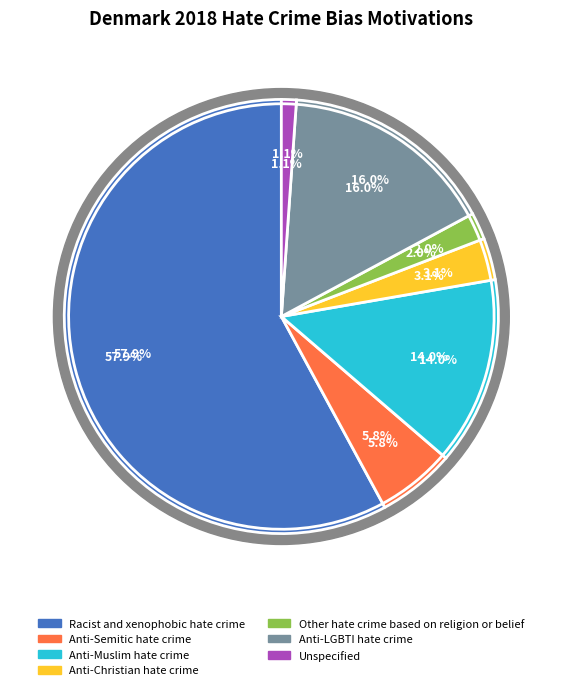

What percentage is the Other hate crime based on religion or belief slice, to the nearest percent?

2%